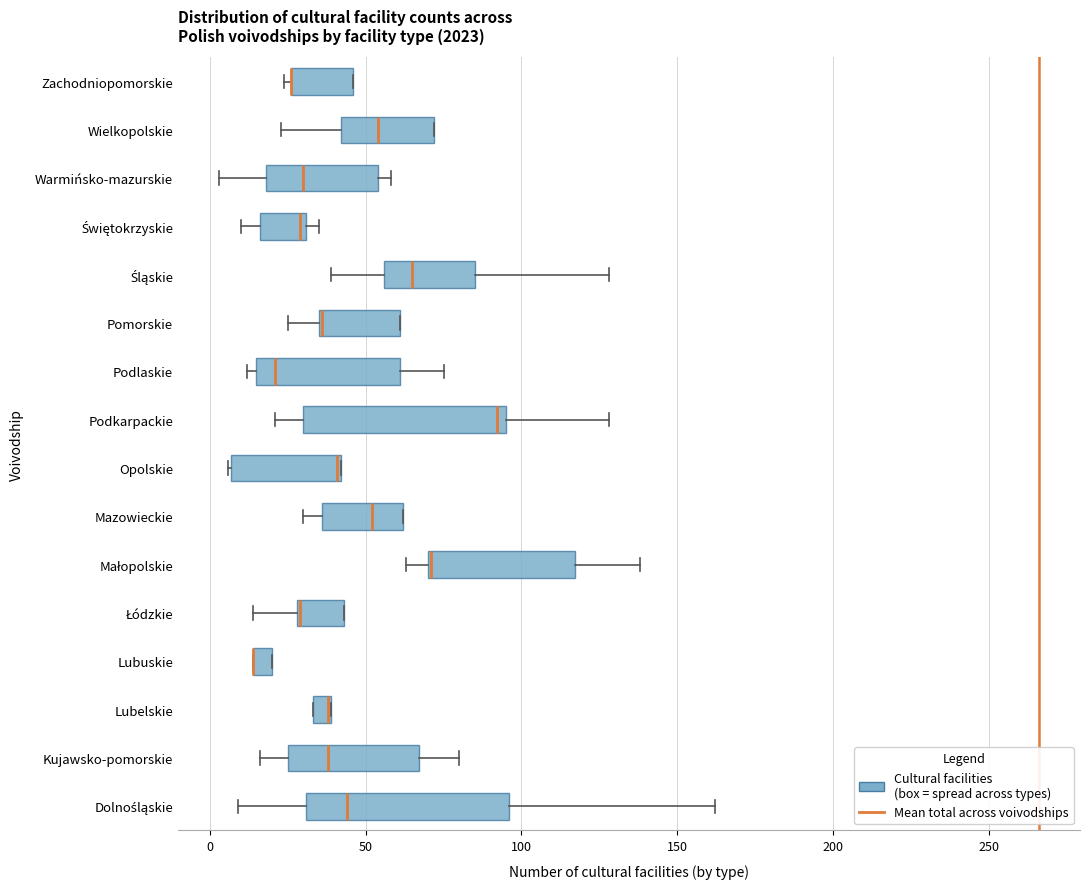

Where is the left edge of the box for Mazowieckie on the x-axis? The values are not printed on the chart, so give them approximately, as read against the axis.

35